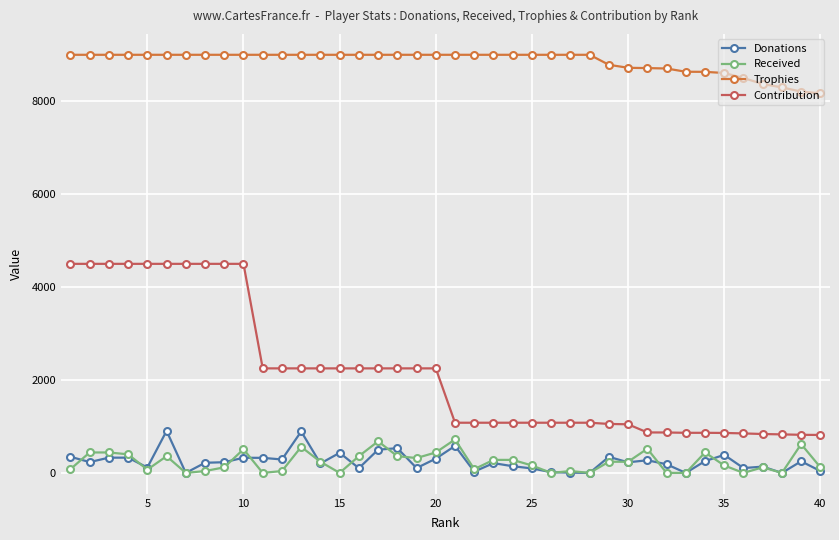

Which series has the widest spread of values?

Contribution